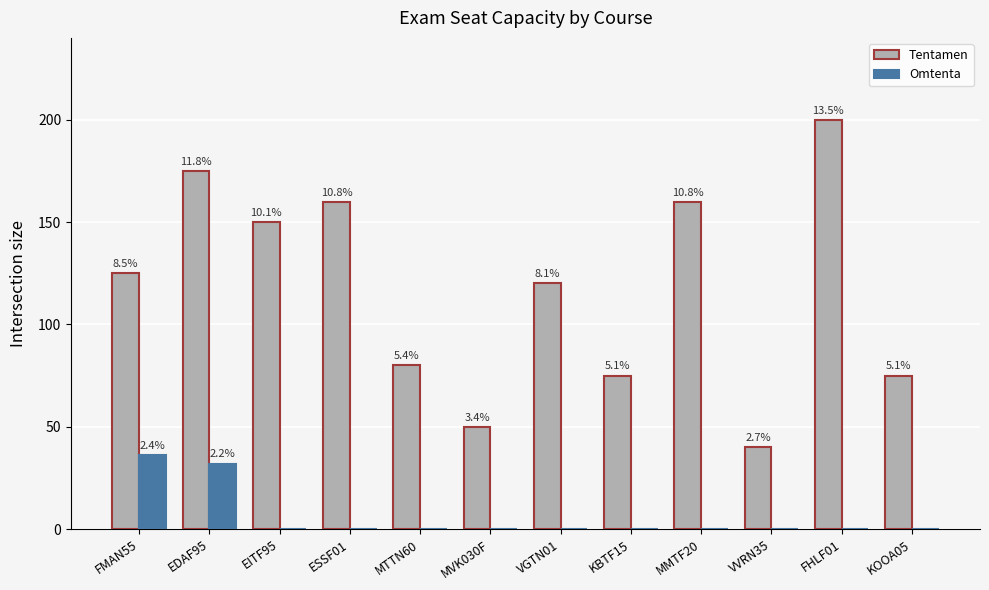

What is the label of the 1st bar from the left?

FMAN55